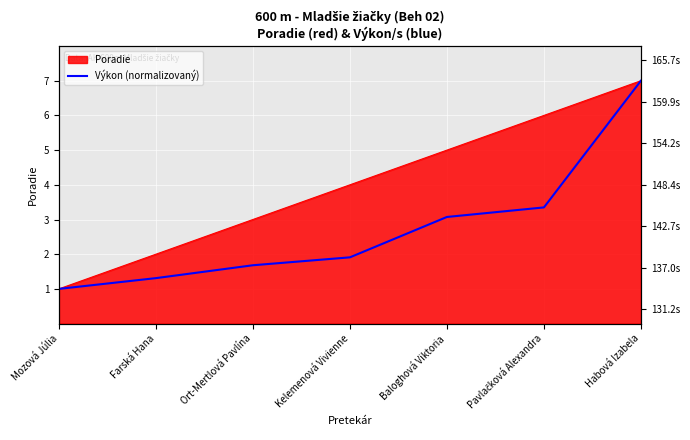

List the labels in order of value, largest first.

Habová Izabela, Pavlačková Alexandra, Baloghová Viktoria, Kelemenová Vivienne, Ort-Mertlová Pavlína, Farská Hana, Mozová Júlia